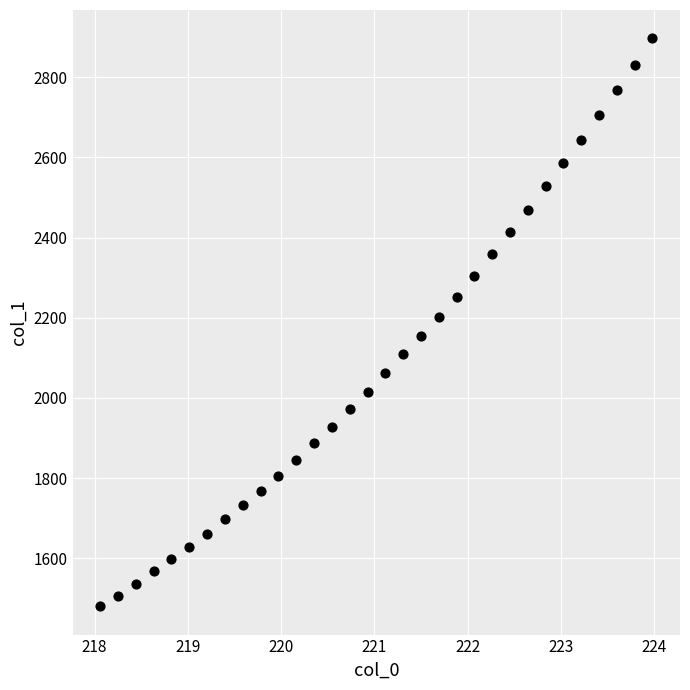

What is the range of X values (max minus min)?

5.9